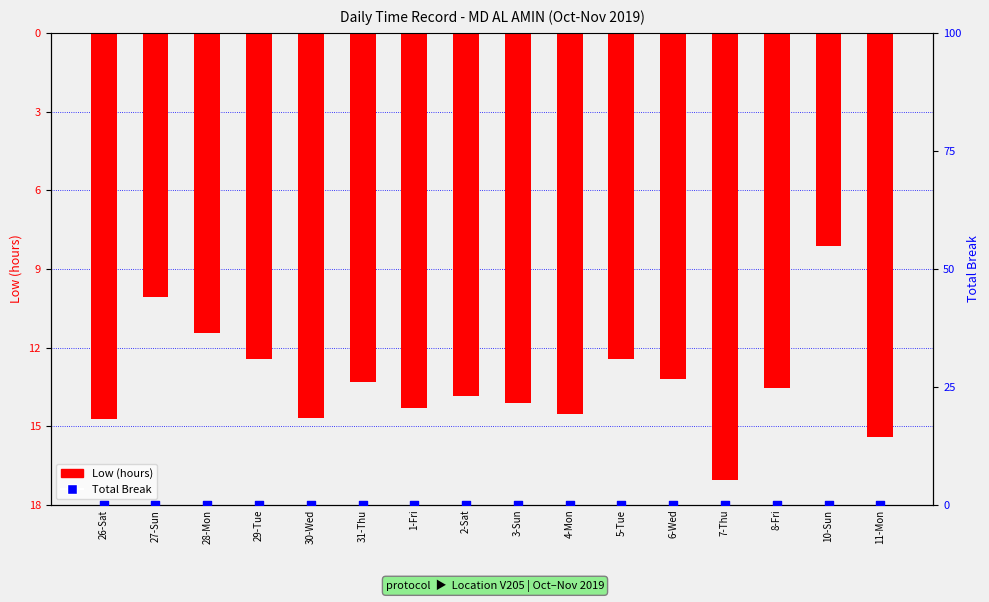

Is the value of Total Break at 4-Mon greater than the value of Low (hours) at 2-Sat?

Yes